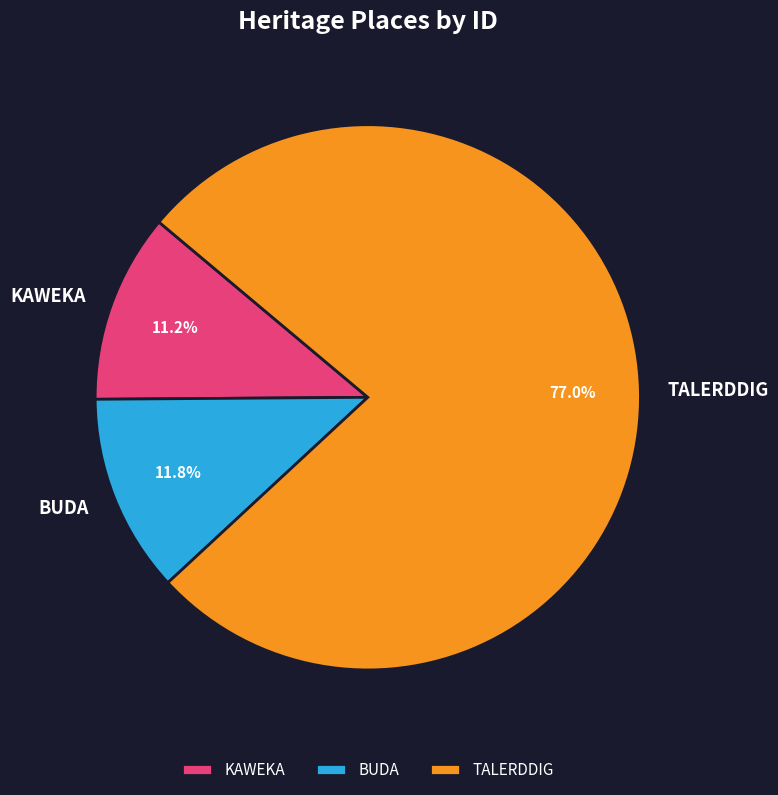

What percentage do KAWEKA and TALERDDIG together represent?

88.2%